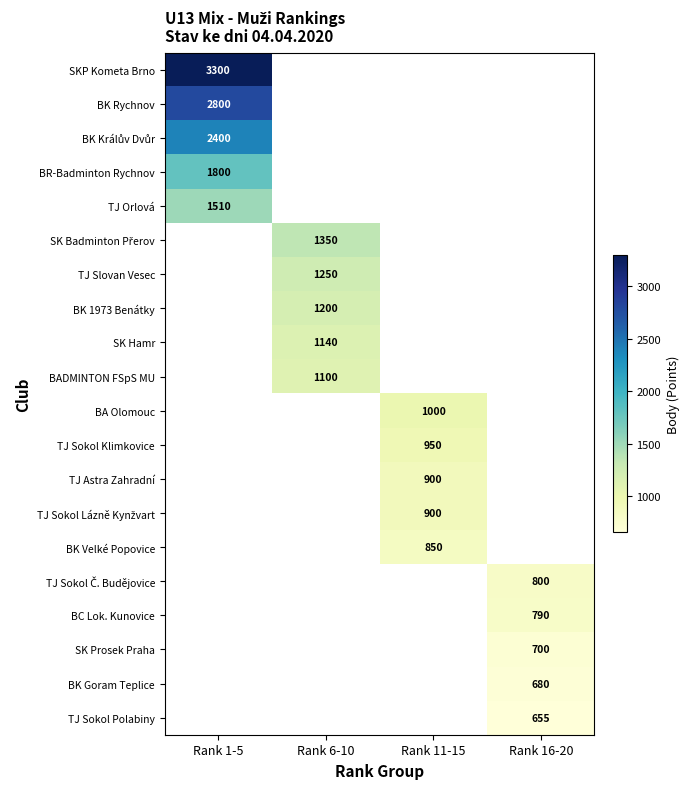

At which category does the chart reach its minimum across all series?

Rank 16-20